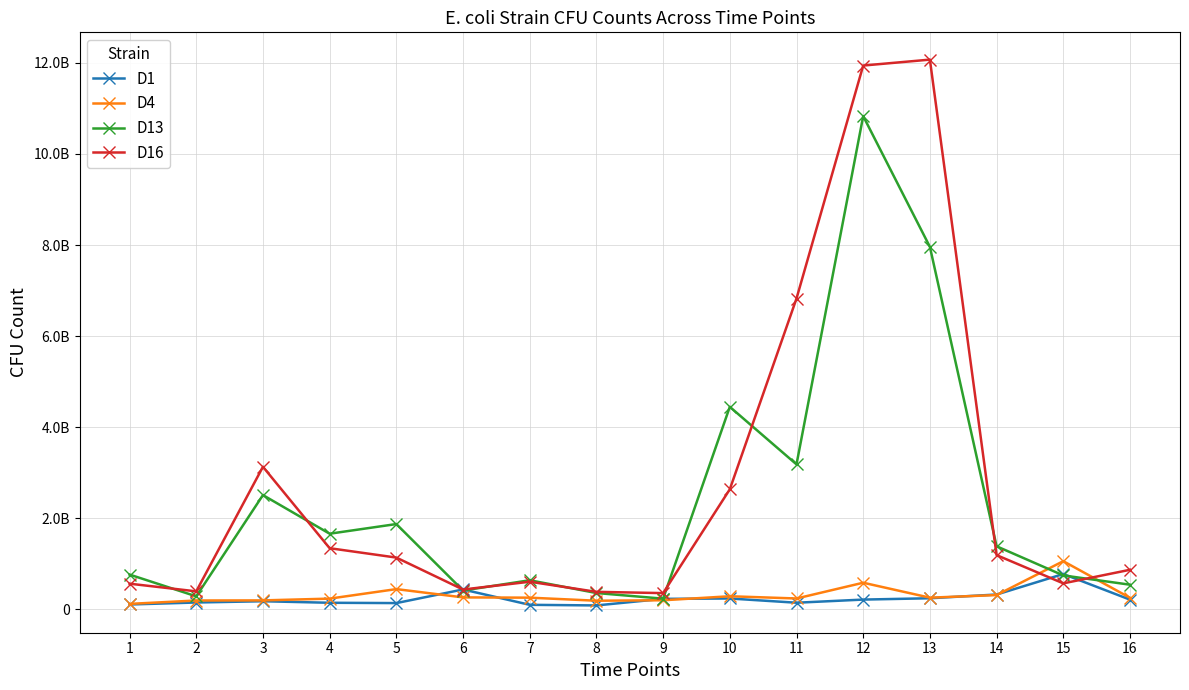

Rank the categories by D4 value from highest to lowest.

15, 12, 5, 14, 10, 6, 7, 13, 16, 11, 4, 9, 3, 2, 8, 1